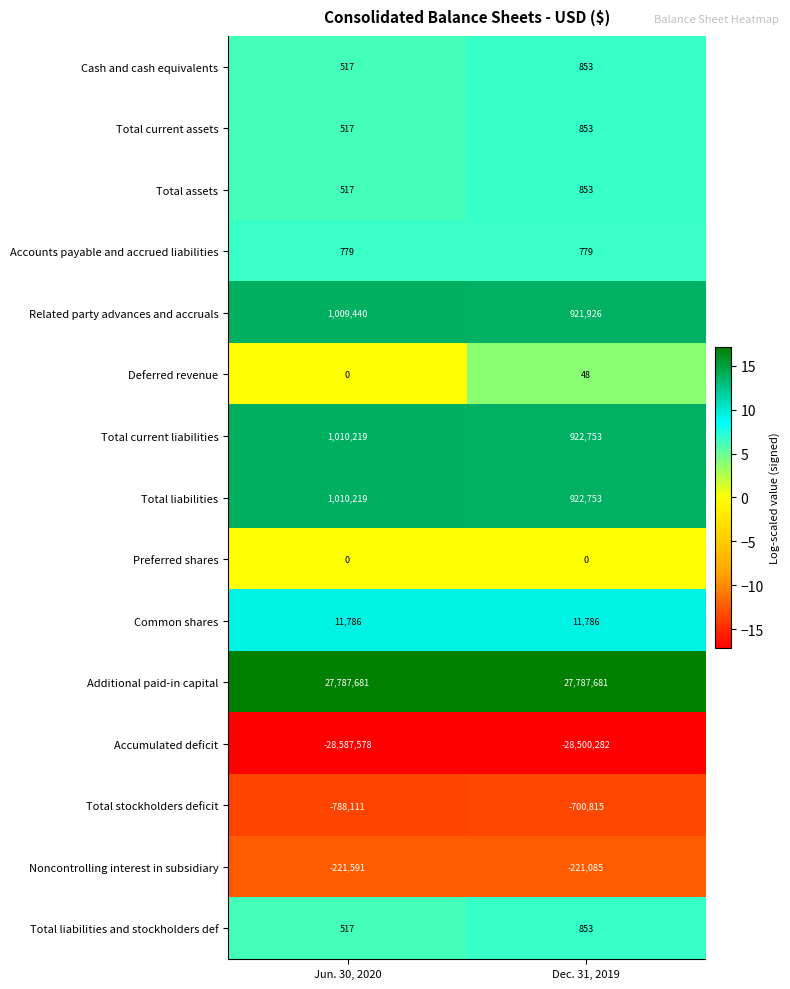

True or false: Deferred revenue has a value of 84 at Dec. 31, 2019.

False